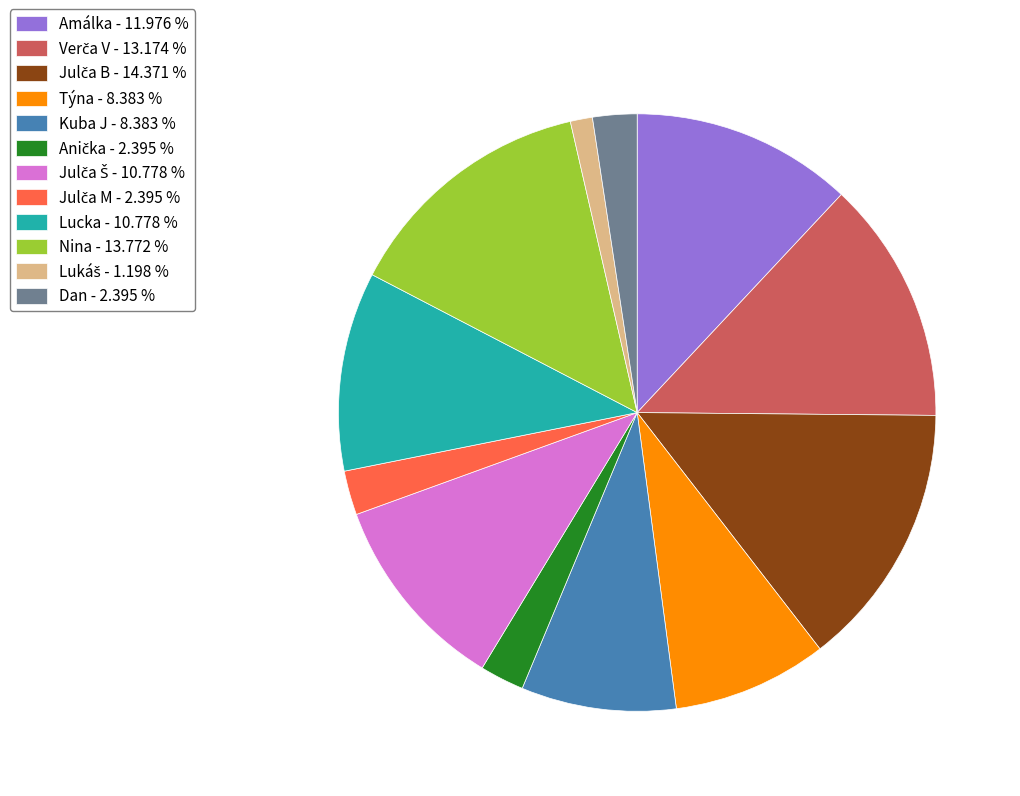

Is there a majority slice in this chart?

No